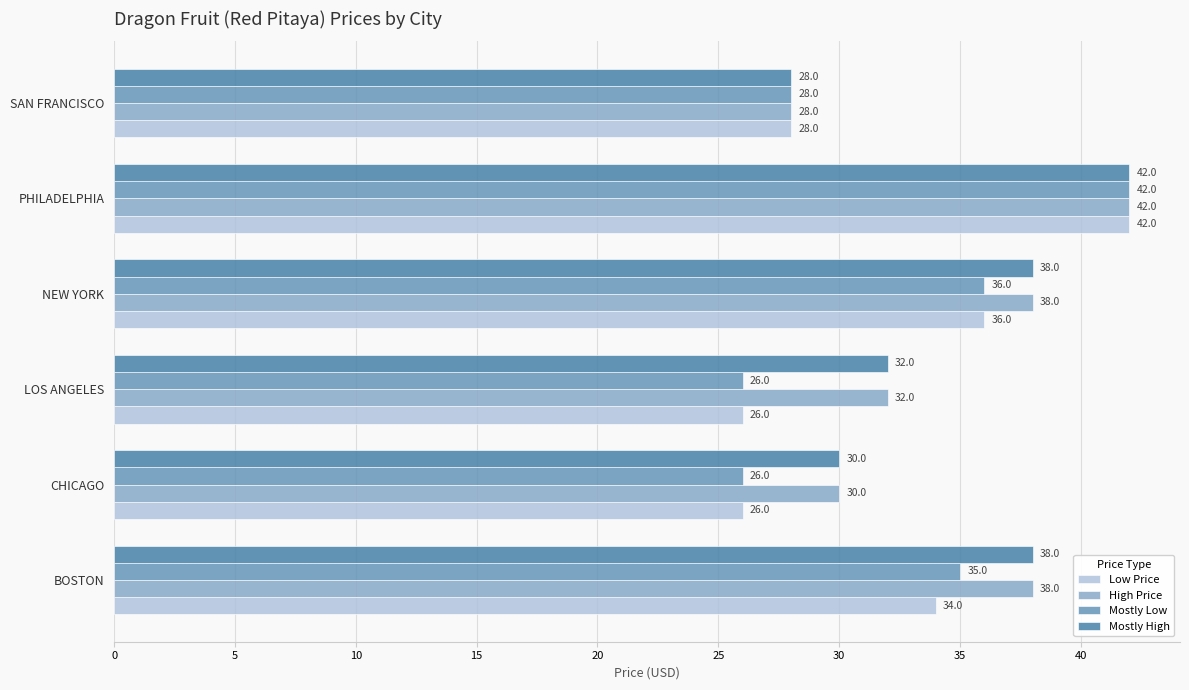

Which series has the largest total across all categories?

High Price